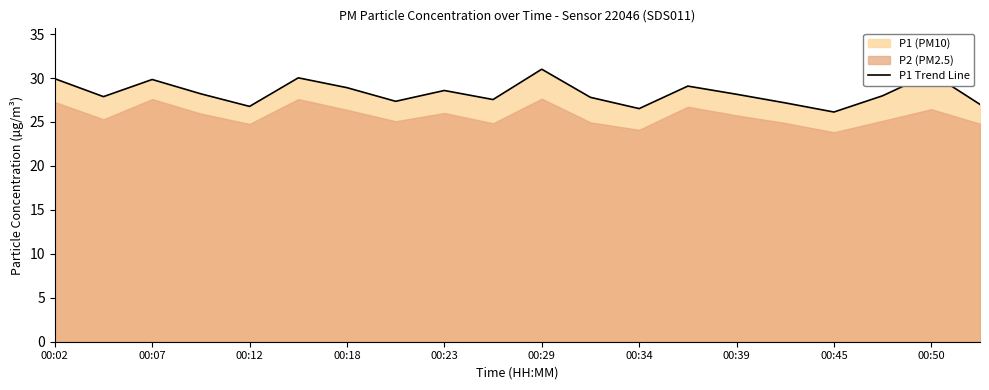

The value of P1 Trend Line at 00:12 is 7.7. True or false?

False